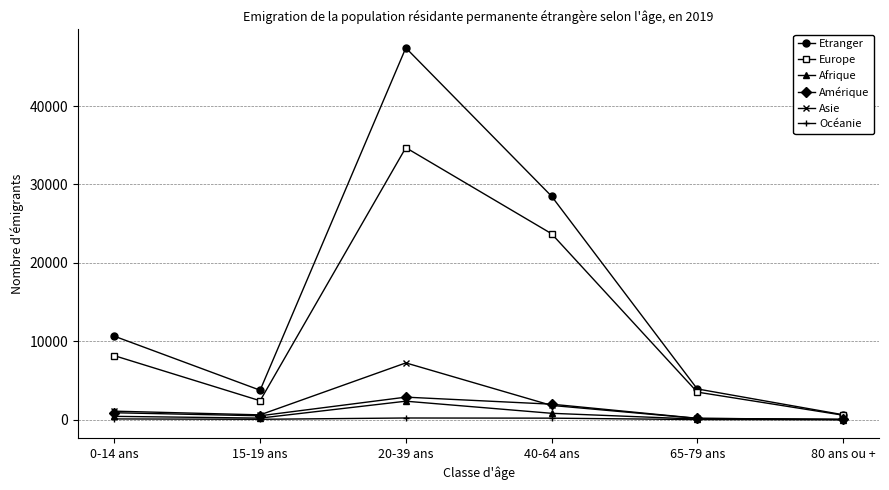

What are all the series names shown in the legend?

Etranger, Europe, Afrique, Amérique, Asie, Océanie